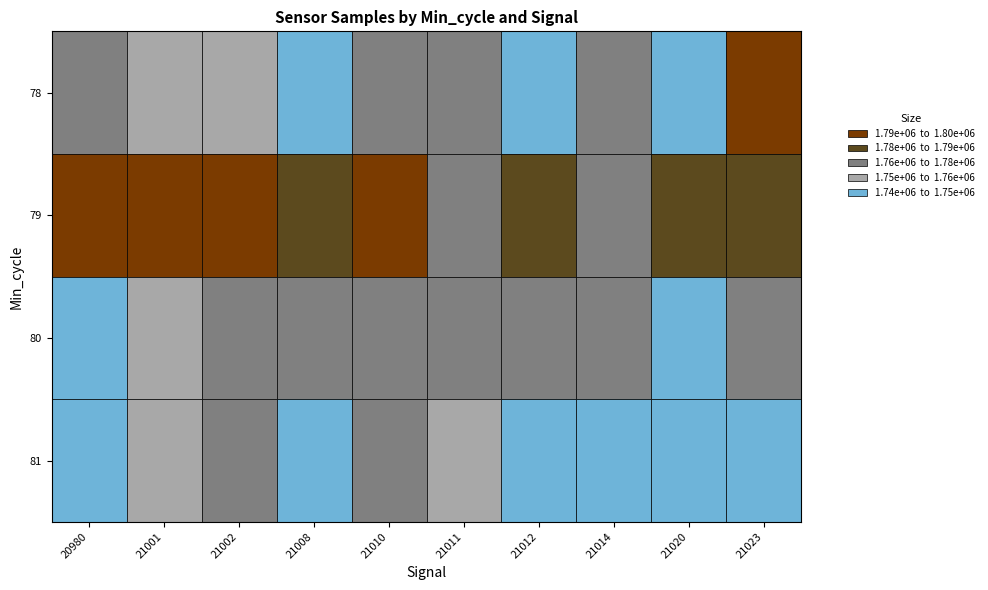

Where is 78 nearest to the value 1769478?

21011